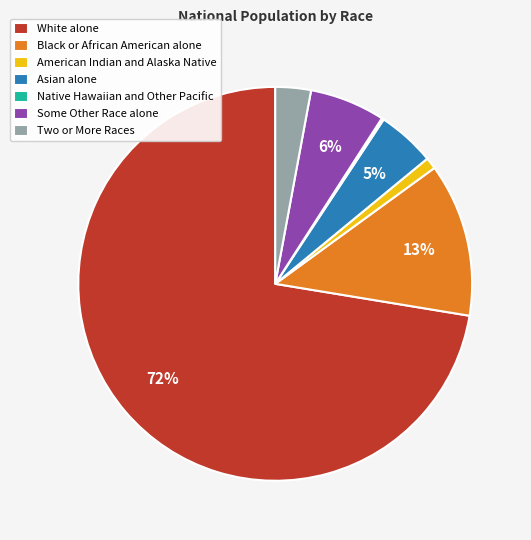

Which has a higher value, Black or African American alone or Asian alone?

Black or African American alone